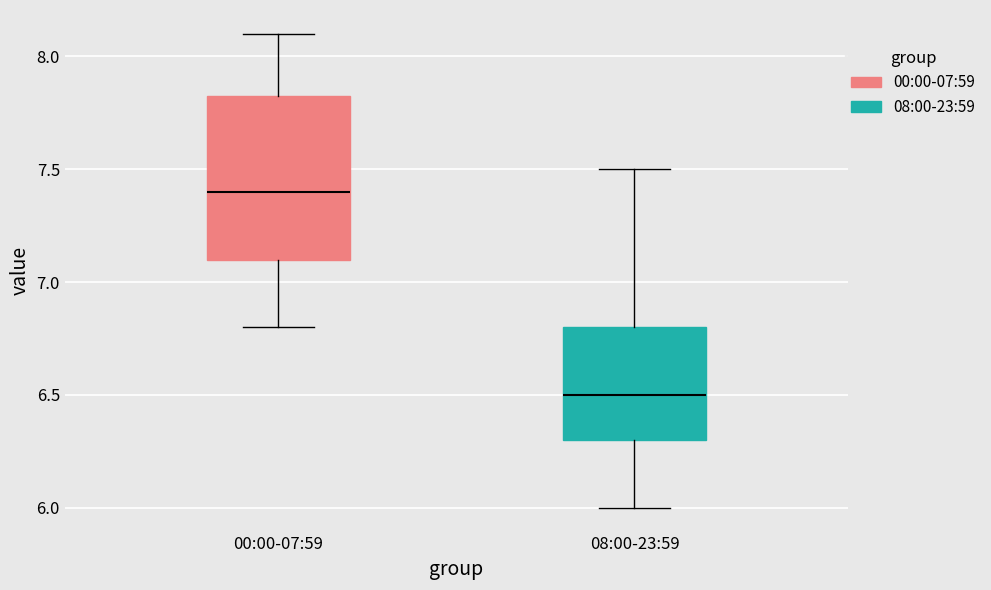

Where does the upper whisker of the box for 00:00-07:59 end on the y-axis? The values are not printed on the chart, so give them approximately, as read against the axis.

8.10